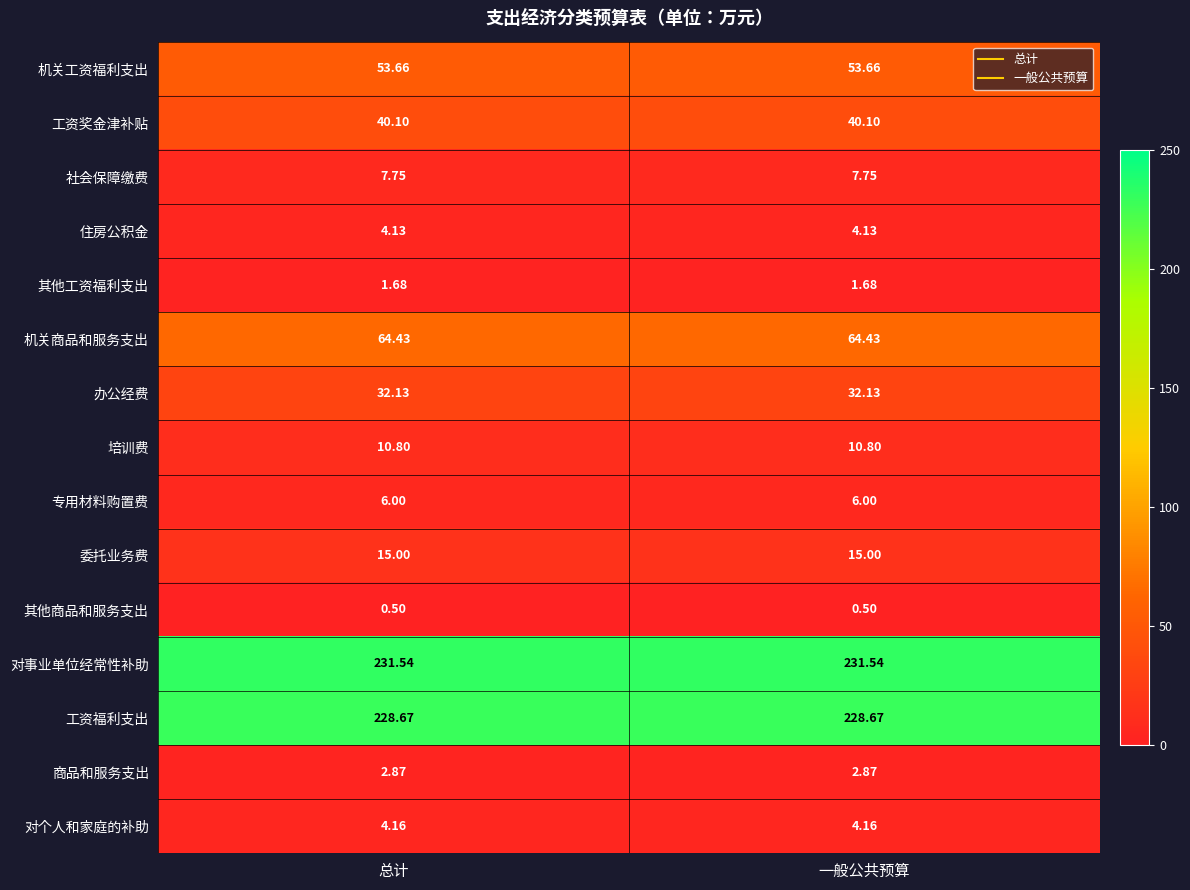

Which series has the largest total across all categories?

对事业单位经常性补助